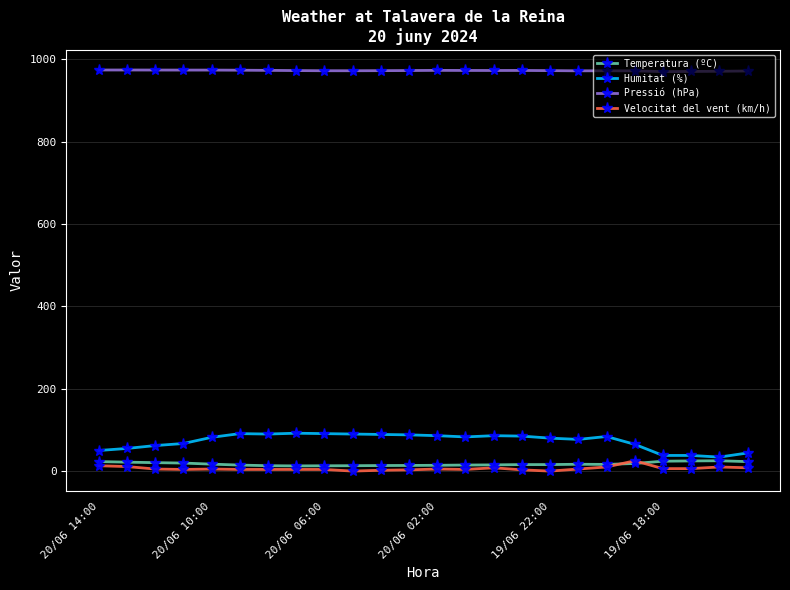

How many data points does each series have?

24